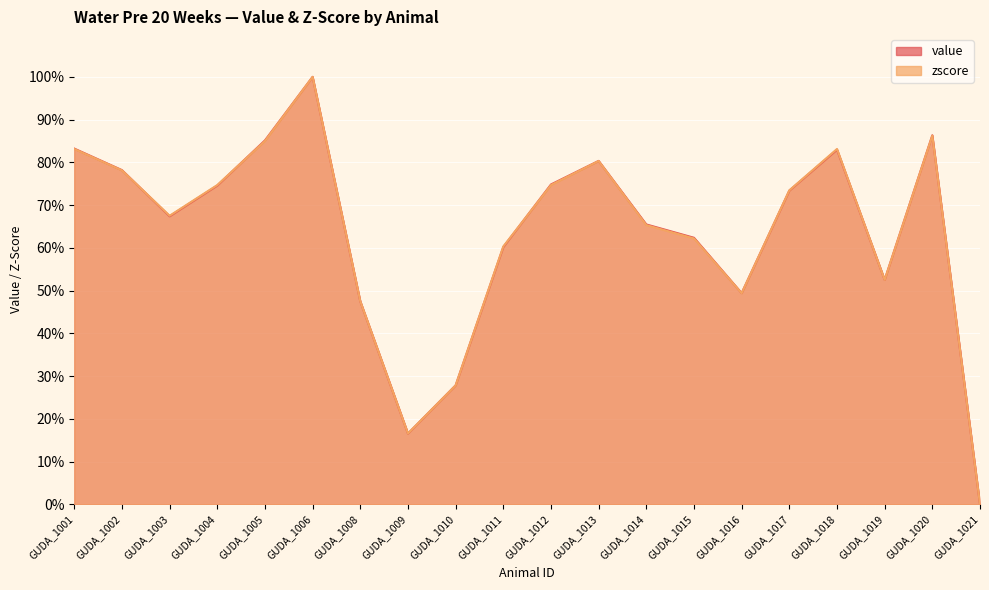

After their last crossing, which series has the higher values: zscore or value?

value